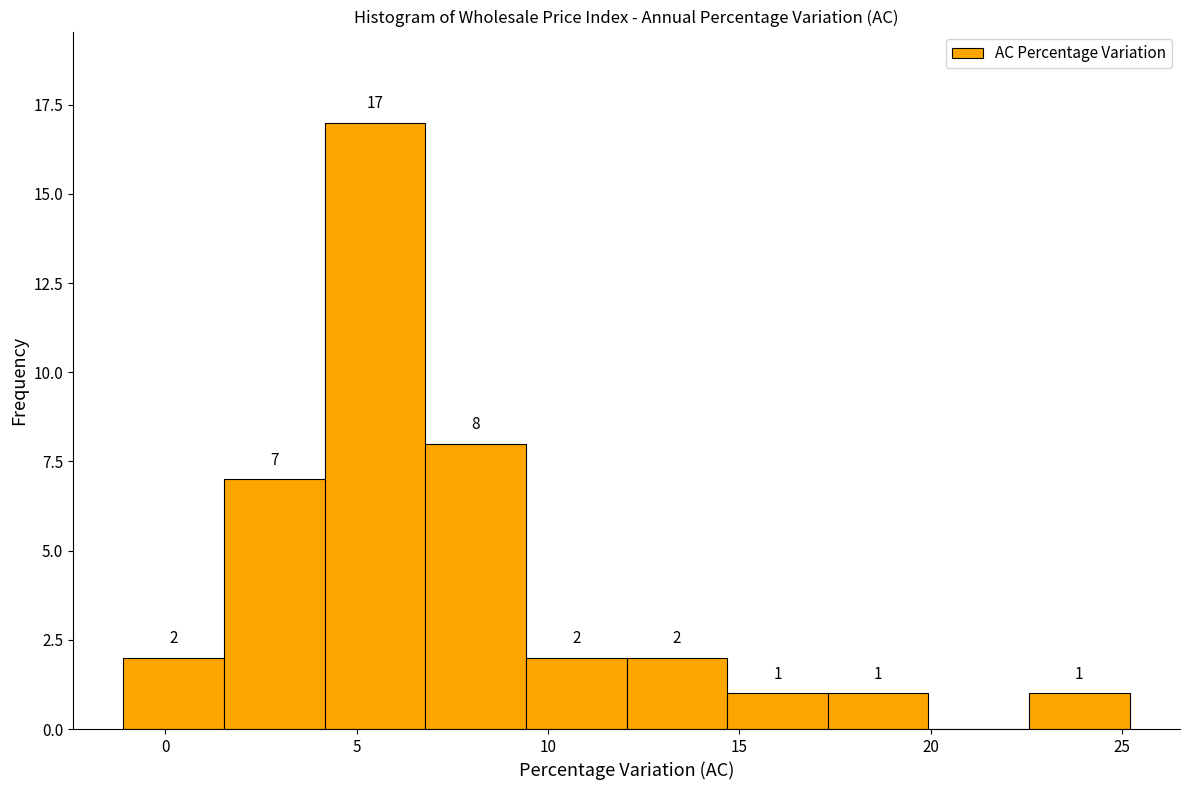

Which range on the x-axis has the tallest bar?

4.0 to 7.0